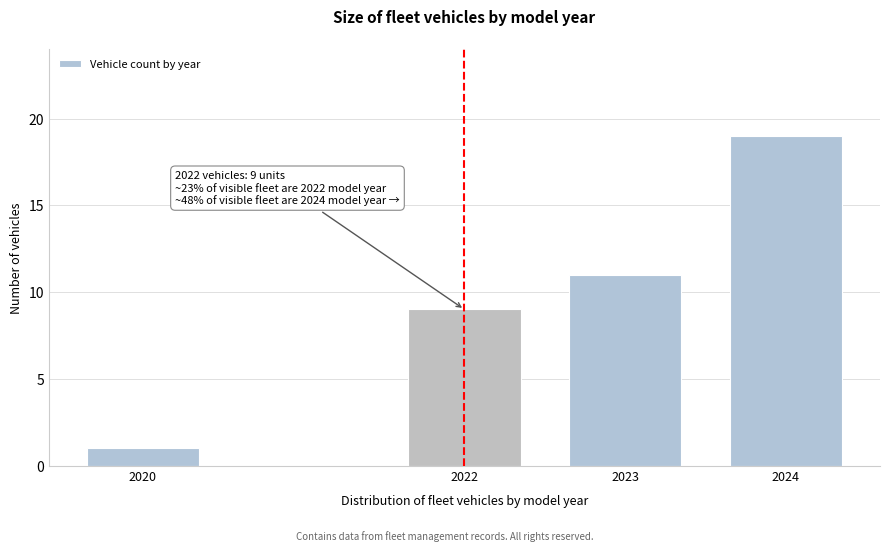

Reading right to left, what are all the values shown in this chart?

2024=19	2023=11	2022=9	2020=1